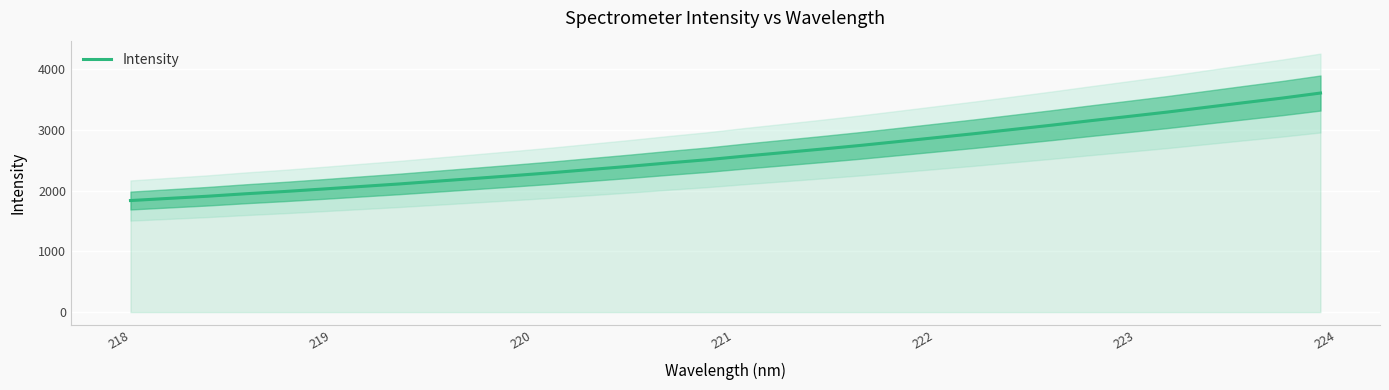

What is the highest value of the Intensity series?

3610.9